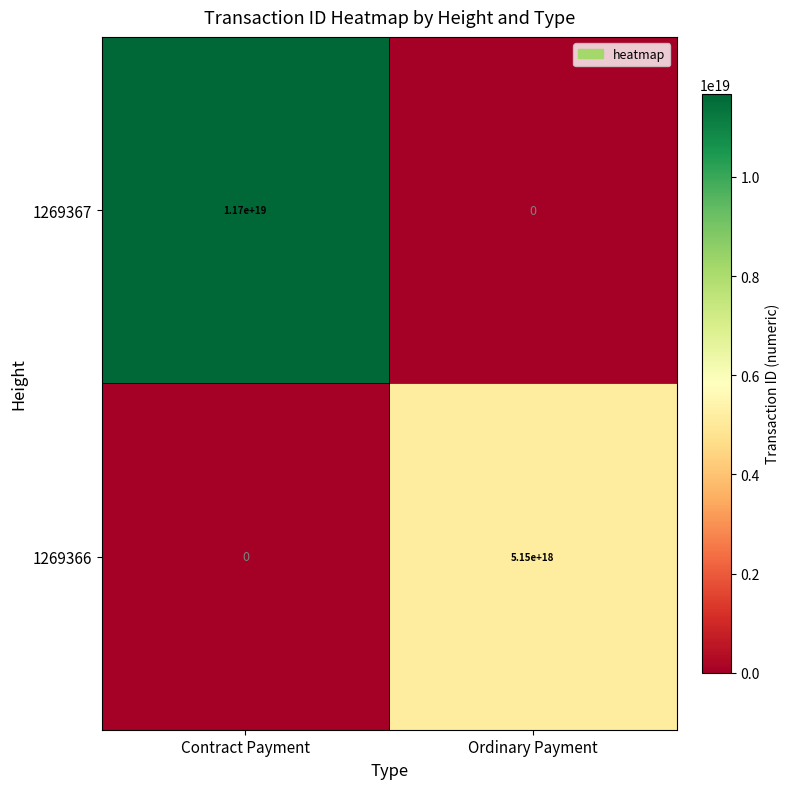

How many values in the 1269366 series are below 5150000000000000000?

1